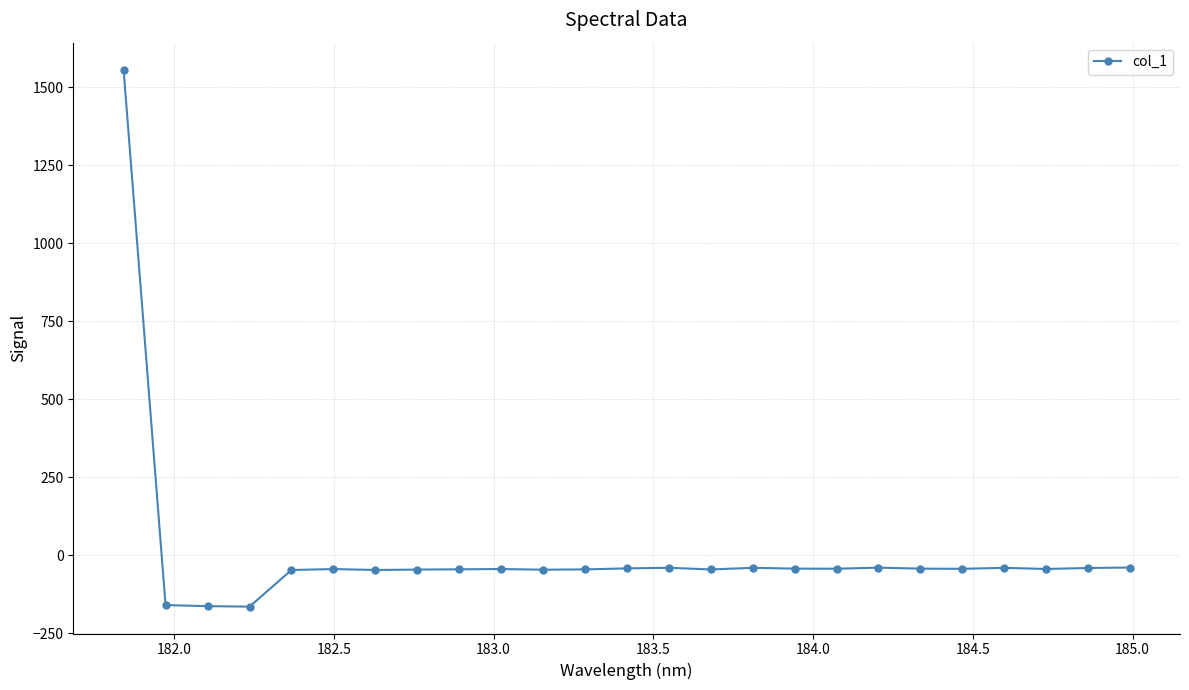

What is the difference between the maximum and minimum values?

1721.8